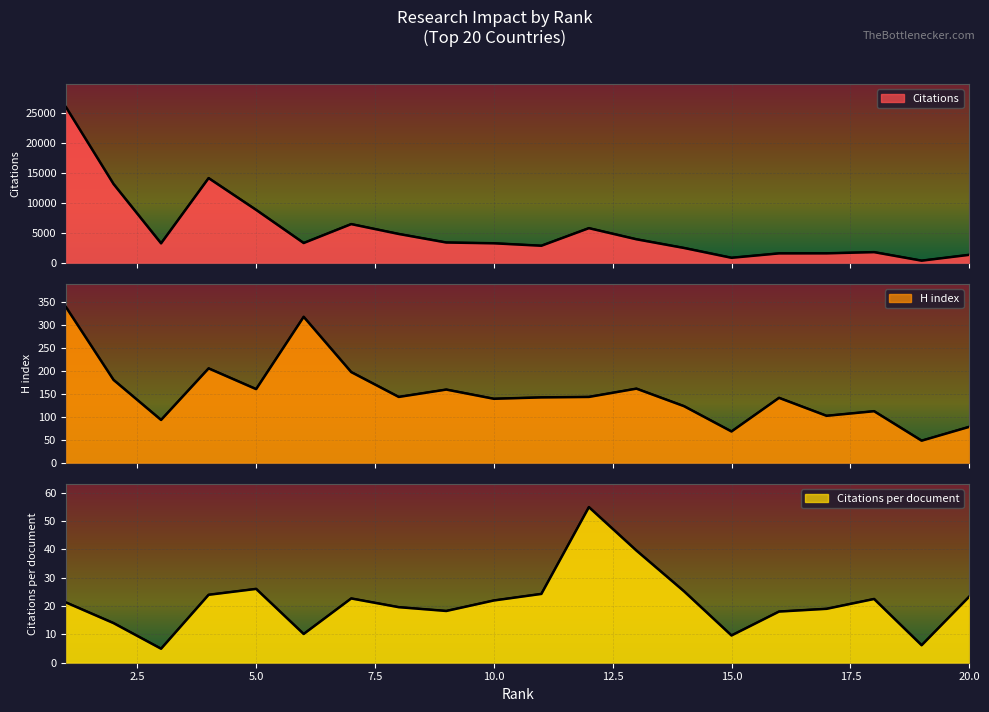

Where is the first local minimum for Citations?

3